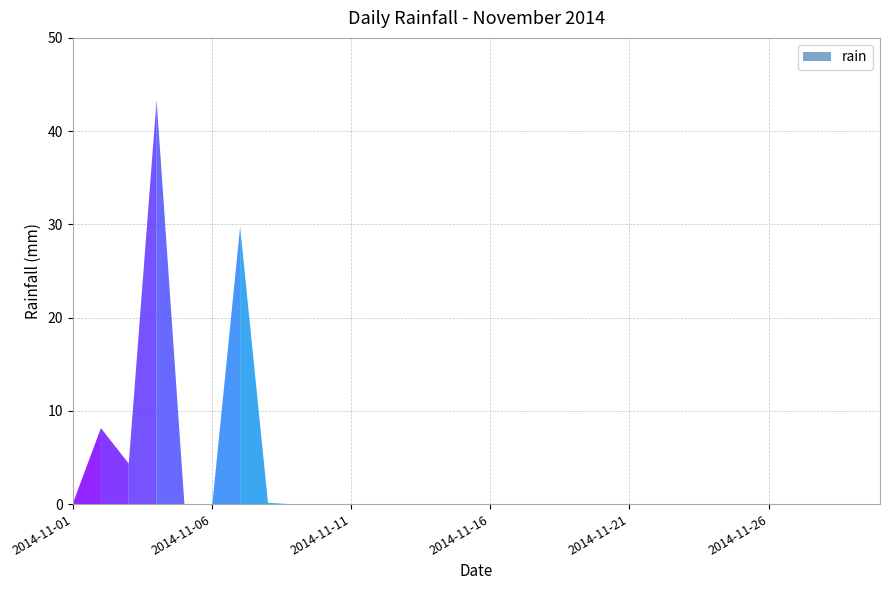

What is the difference between the maximum and minimum values?

43.4